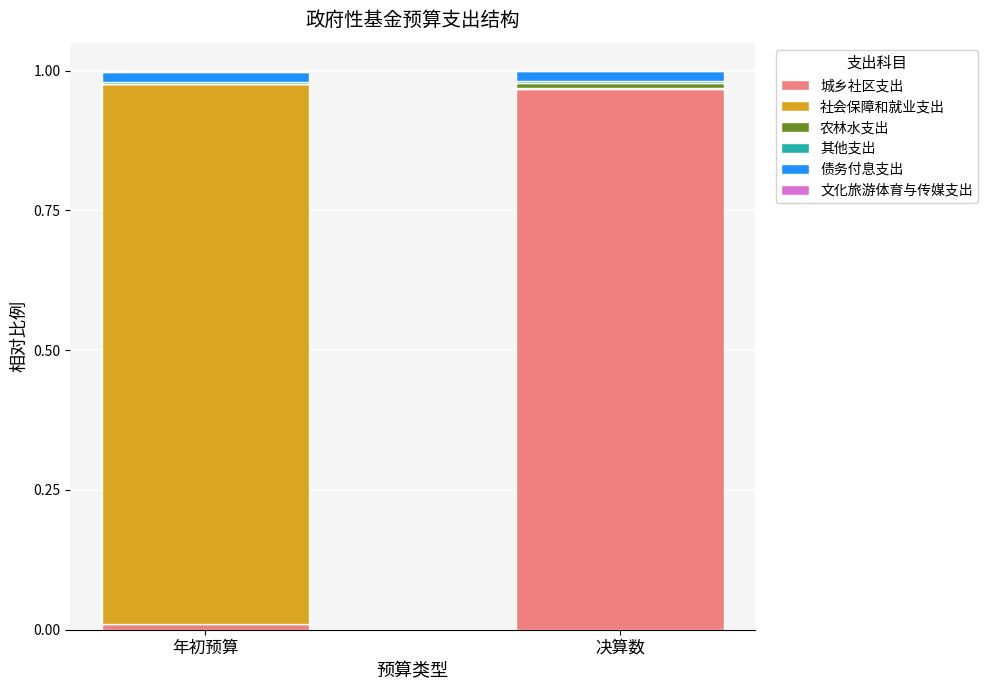

What is the total value across all series at 决算数?

1.0